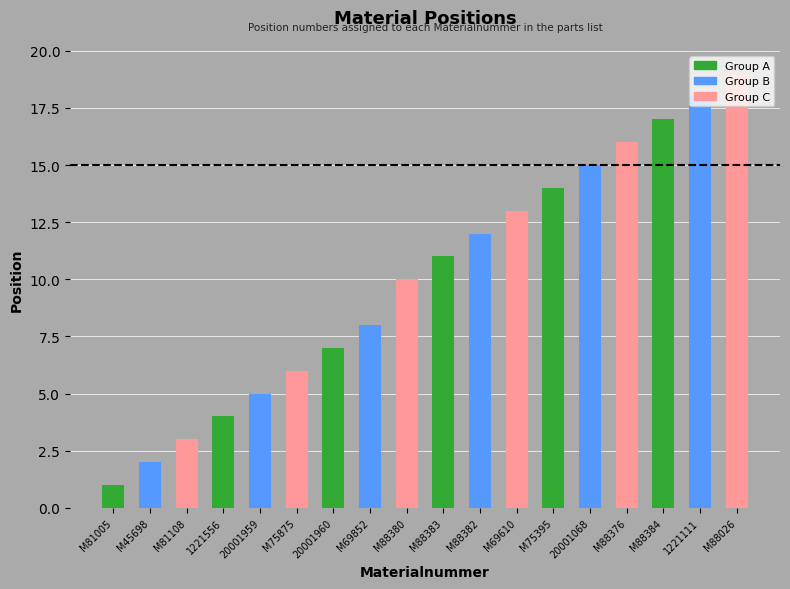

List the labels in order of value, largest first.

M88026, 1221111, M88384, M88376, 20001068, M75395, M69610, M88382, M88383, M88380, M69852, 20001960, M75875, 20001959, 1221556, M81108, M45698, M81005